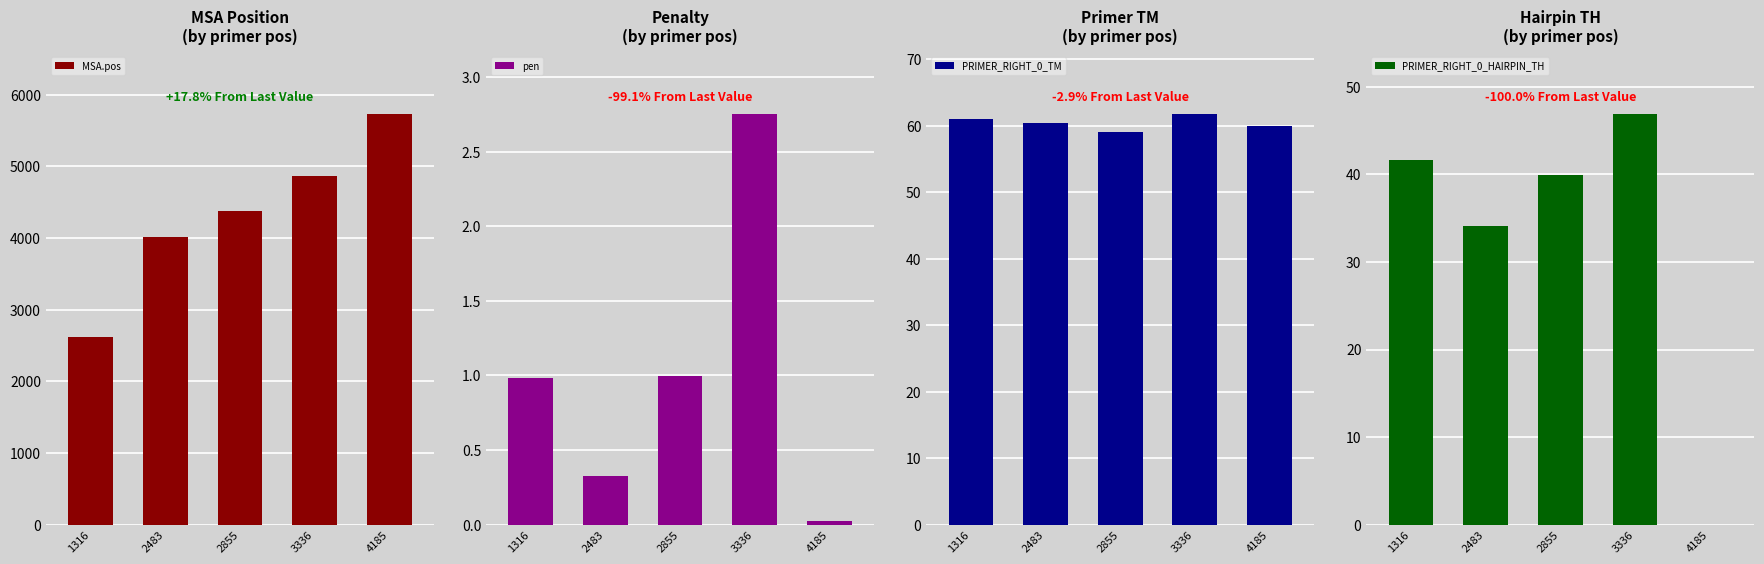

Is it true that PRIMER_RIGHT_0_TM equals 60.3 at 2483?

True